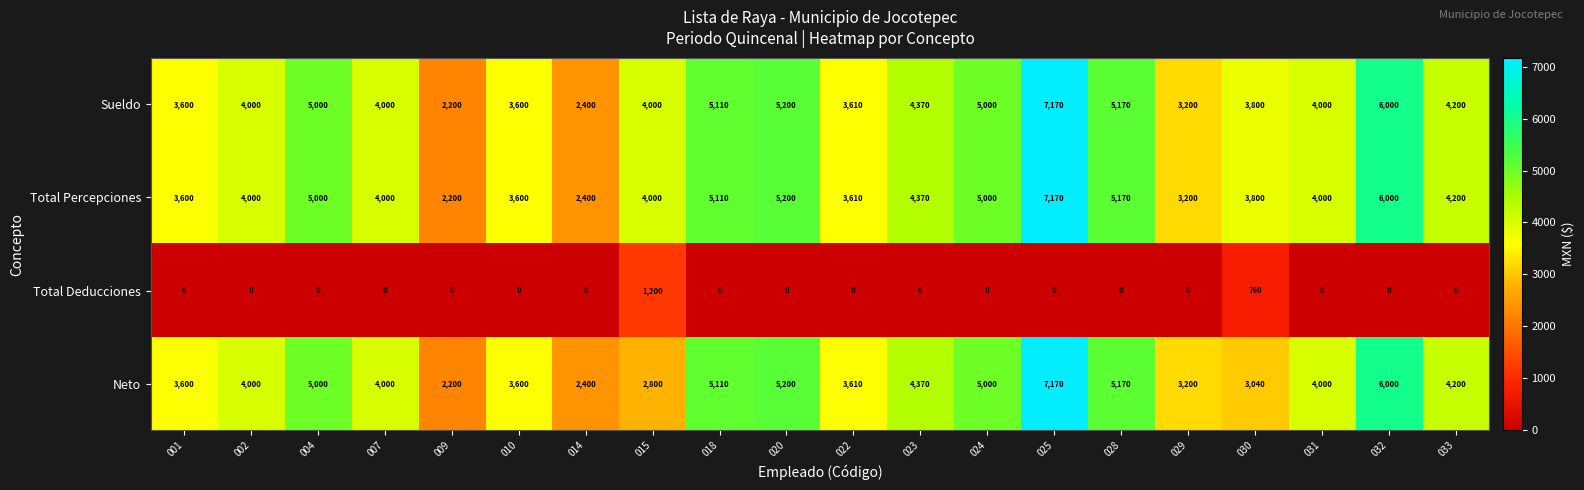

Is it true that Total Percepciones equals 3532 at 009?

False